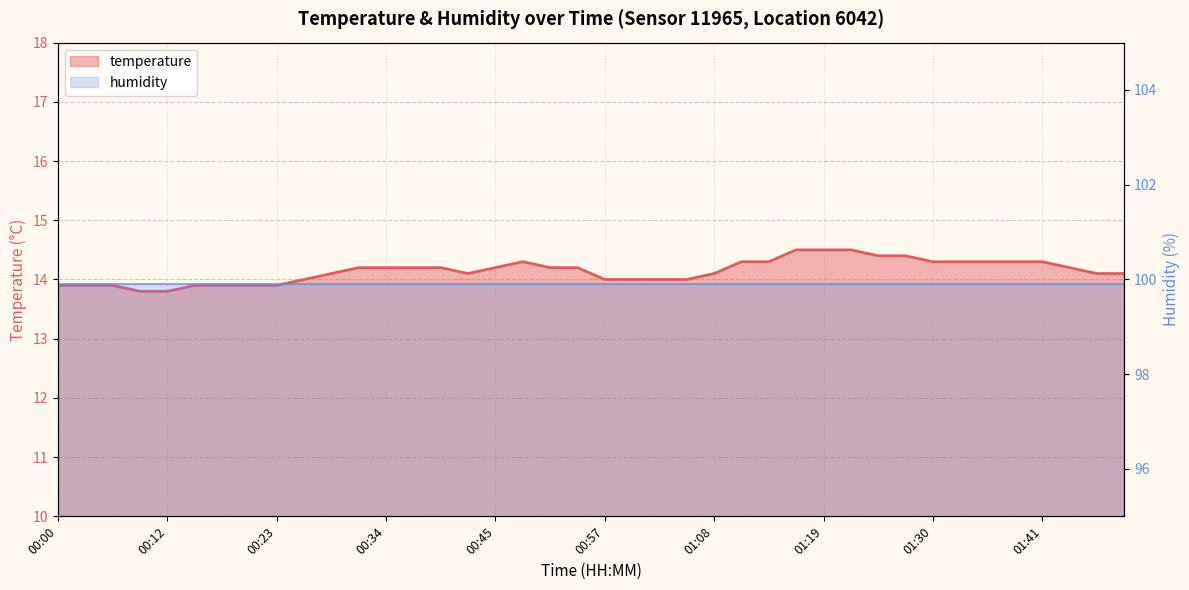

List the labels in order of value, smallest first.

00:09, 00:12, 00:00, 00:03, 00:06, 00:15, 00:17, 00:20, 00:23, 00:26, 00:57, 00:59, 01:02, 01:05, 00:29, 00:43, 01:08, 01:47, 01:50, 00:31, 00:34, 00:37, 00:40, 00:45, 00:51, 00:54, 01:44, 00:48, 01:11, 01:13, 01:30, 01:33, 01:36, 01:39, 01:41, 01:25, 01:27, 01:16, 01:19, 01:22